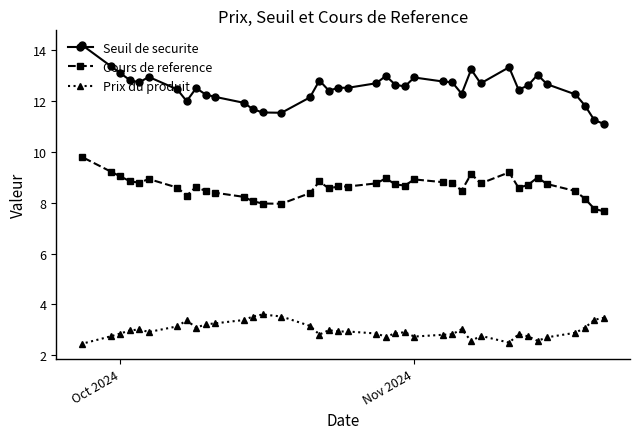

How many categories are shown in the chart?

39